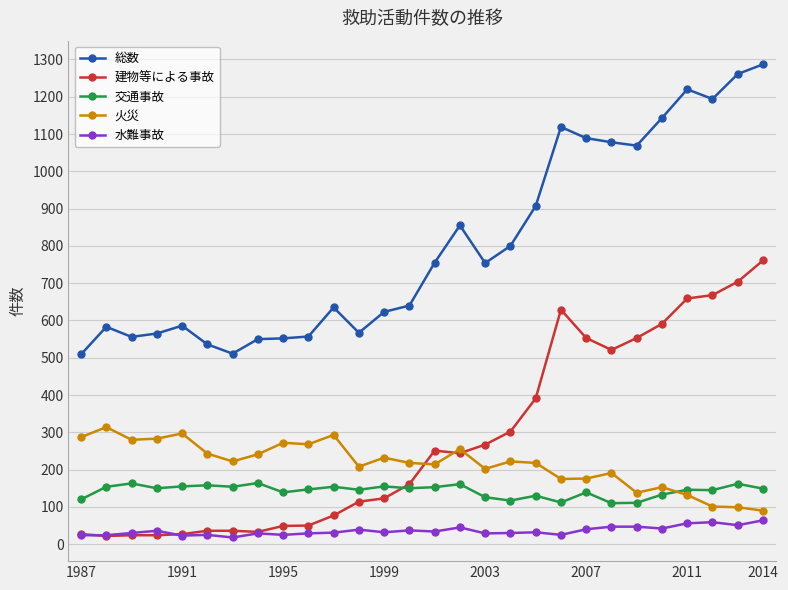

How many series are shown in this chart?

5